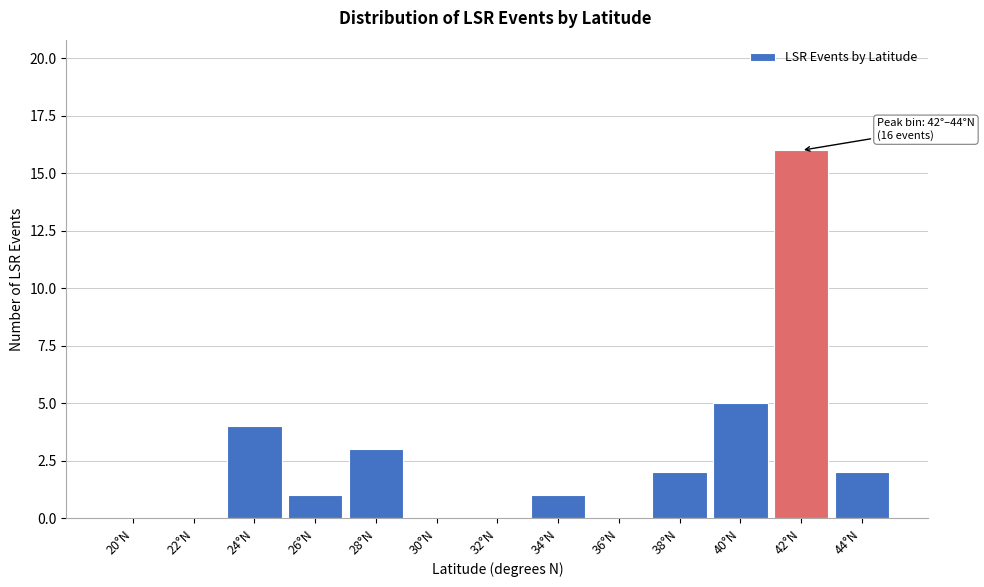

Reading right to left, what are all the values shown in this chart?

44°N=2	42°N=16	40°N=5	38°N=2	36°N=0	34°N=1	32°N=0	30°N=0	28°N=3	26°N=1	24°N=4	22°N=0	20°N=0